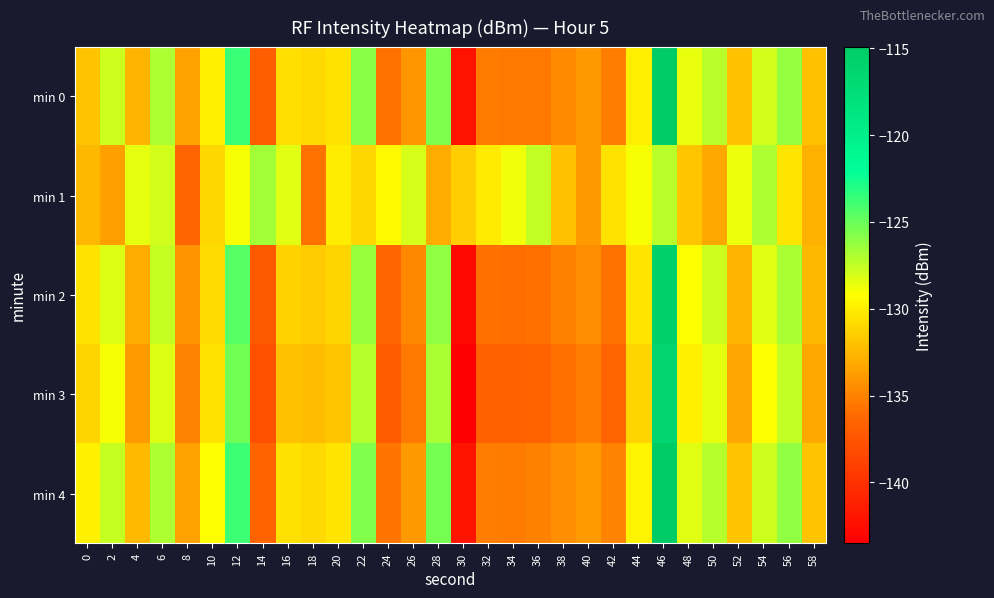

How many data points does each series have?

30